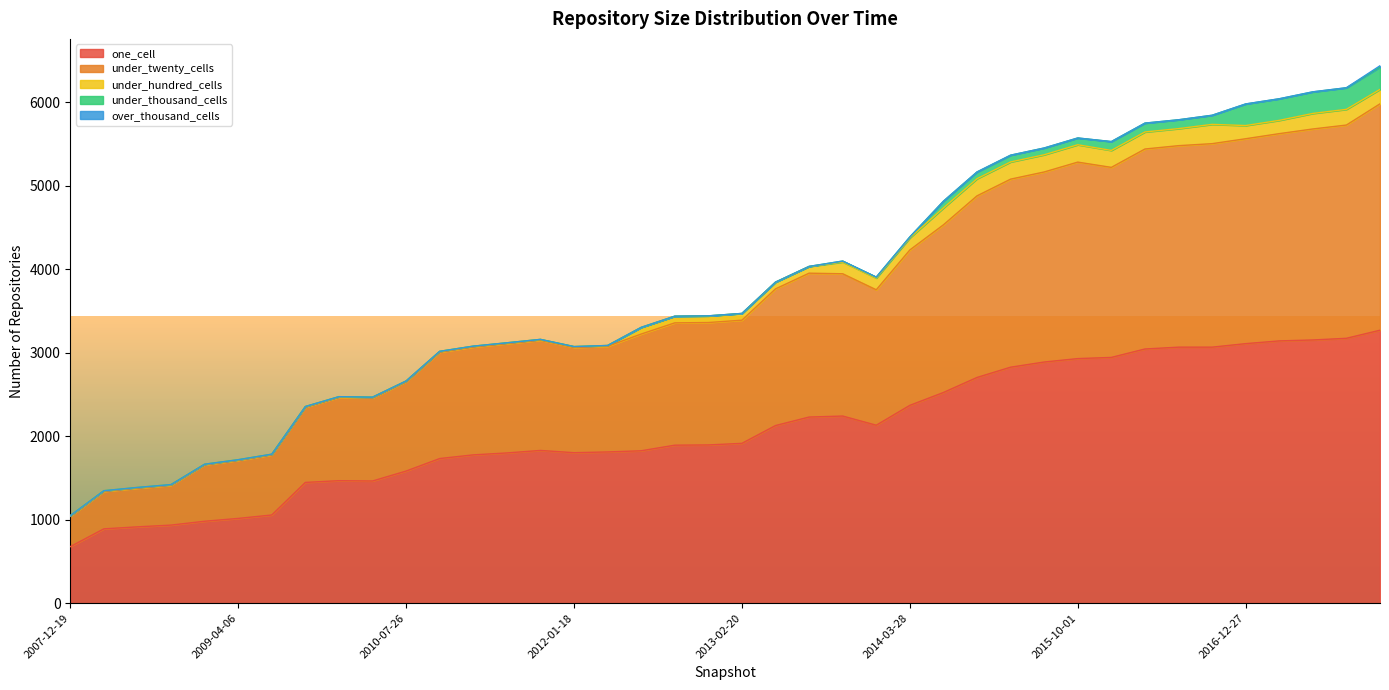

The over_thousand_cells series shows 9 at 2014-03-28. True or false?

False